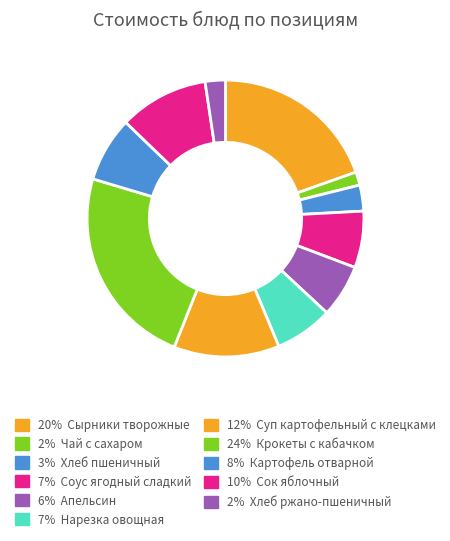

How many slices are in this pie chart?

11